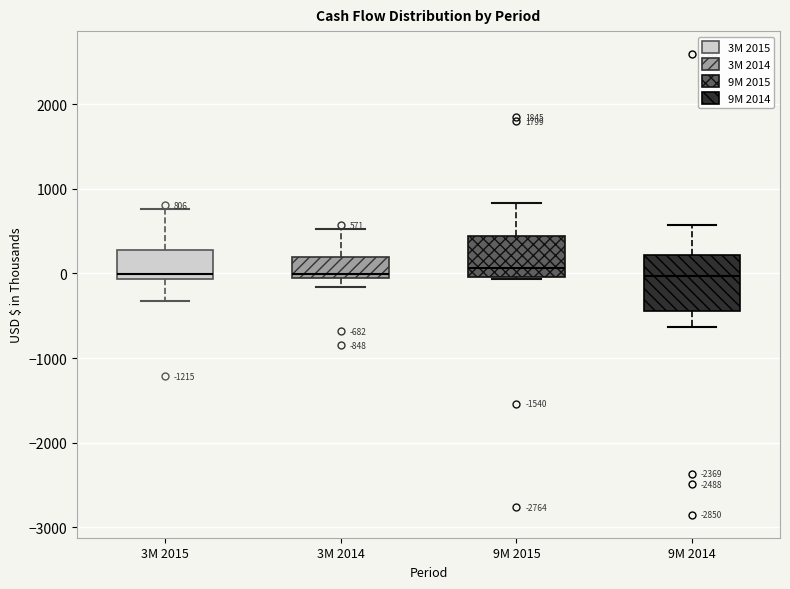

Comparing the boxes themselves (not the whiskers), which one is the tallest?

9M 2014